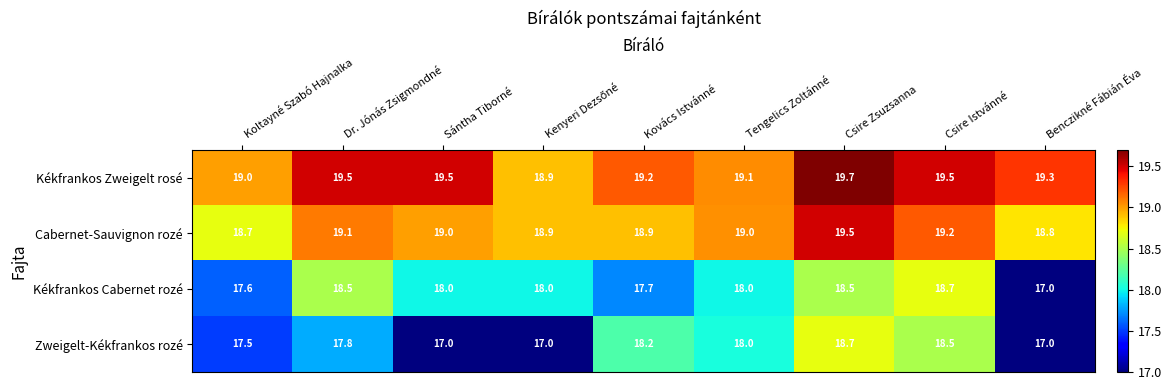

Is it true that Kékfrankos Cabernet rozé equals 18.0 at Sántha Tiborné?

True